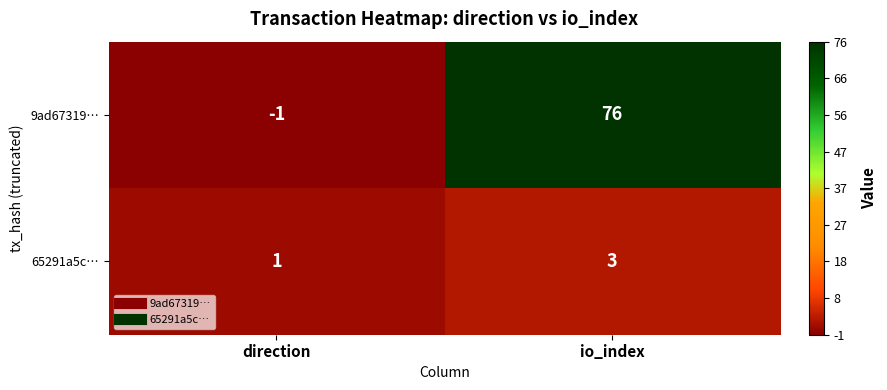

At which category is the sum across all series the highest?

io_index